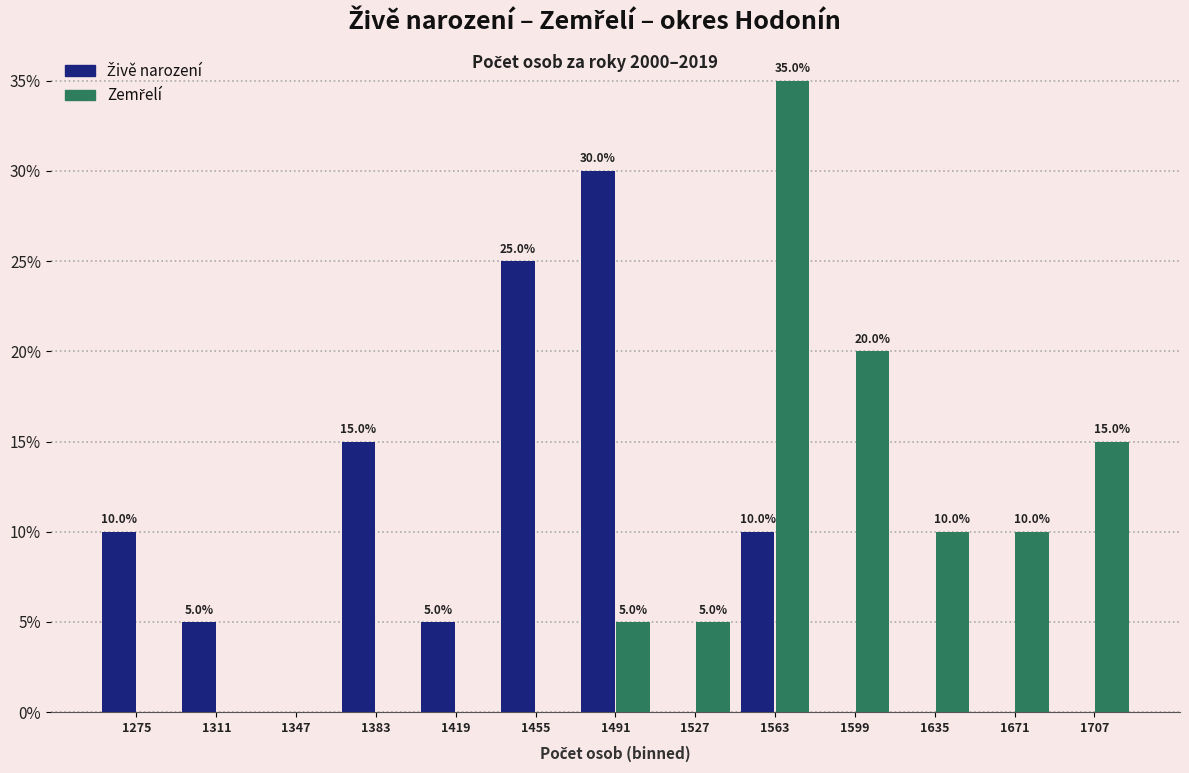

In the Živě narození series, which range on the x-axis has the tallest bar?

1475 to 1510